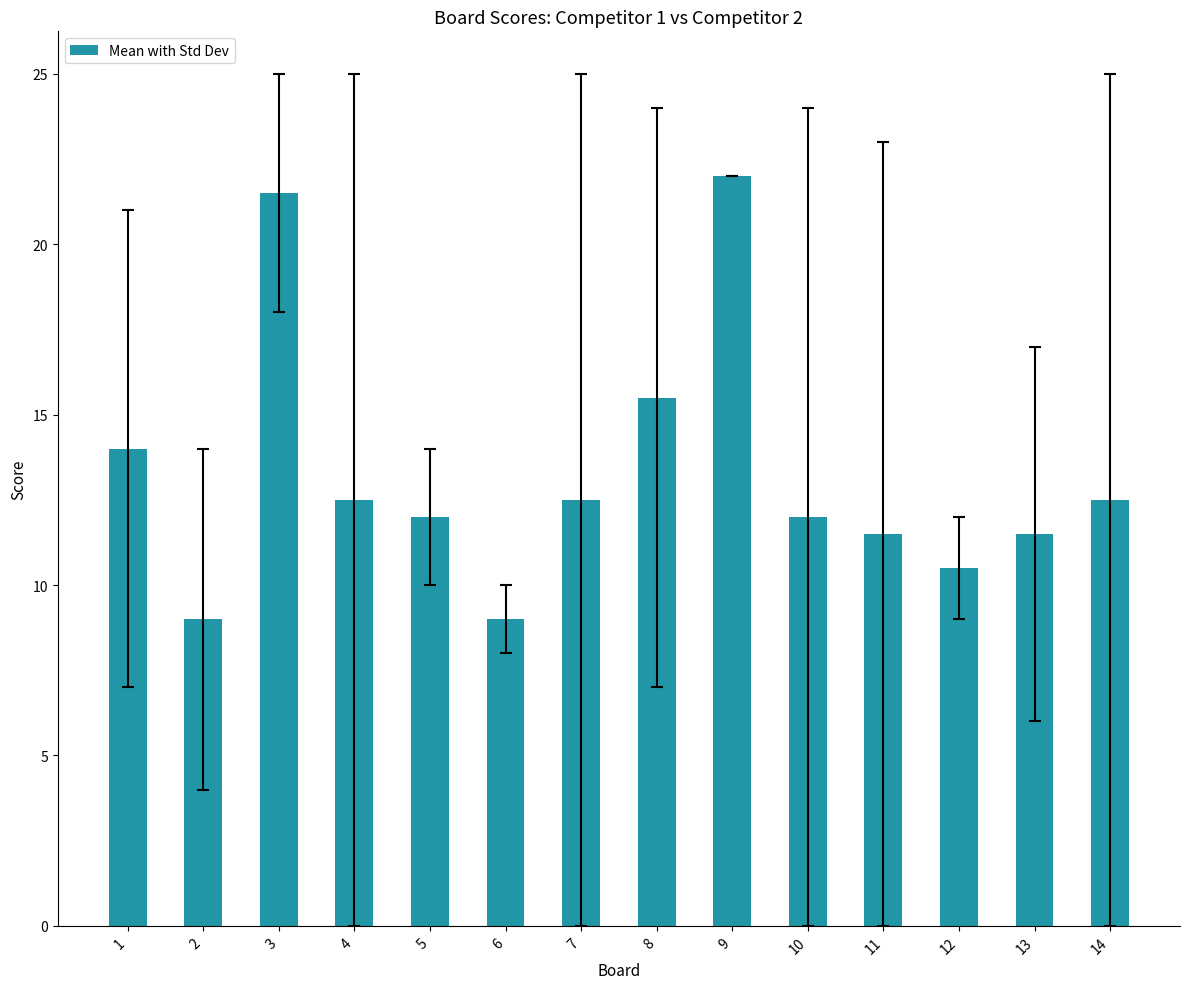

Does the chart contain stacked bars?

No